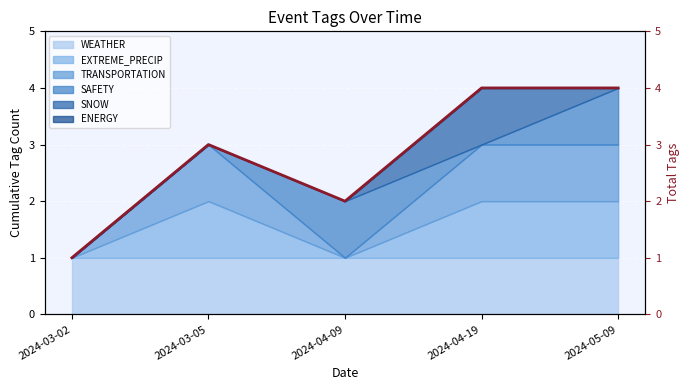

List the labels in order of value, largest first.

2024-04-19, 2024-05-09, 2024-03-05, 2024-04-09, 2024-03-02